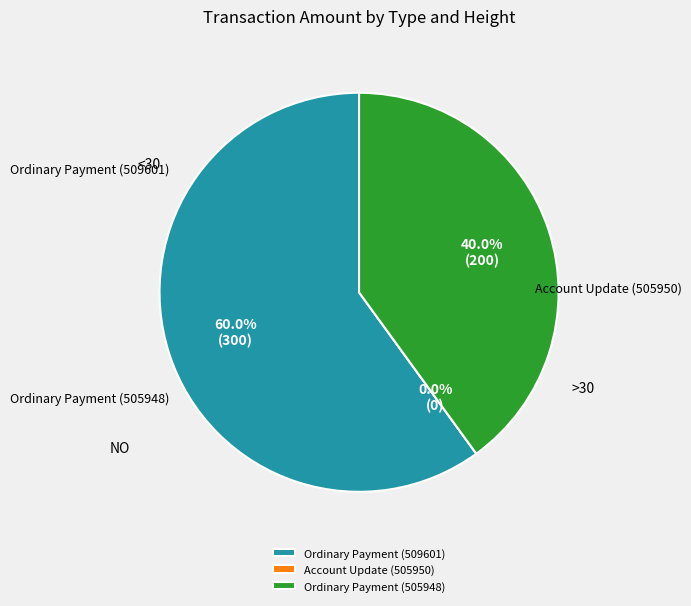

Which category has the smallest portion of the pie?

Account Update (505950)